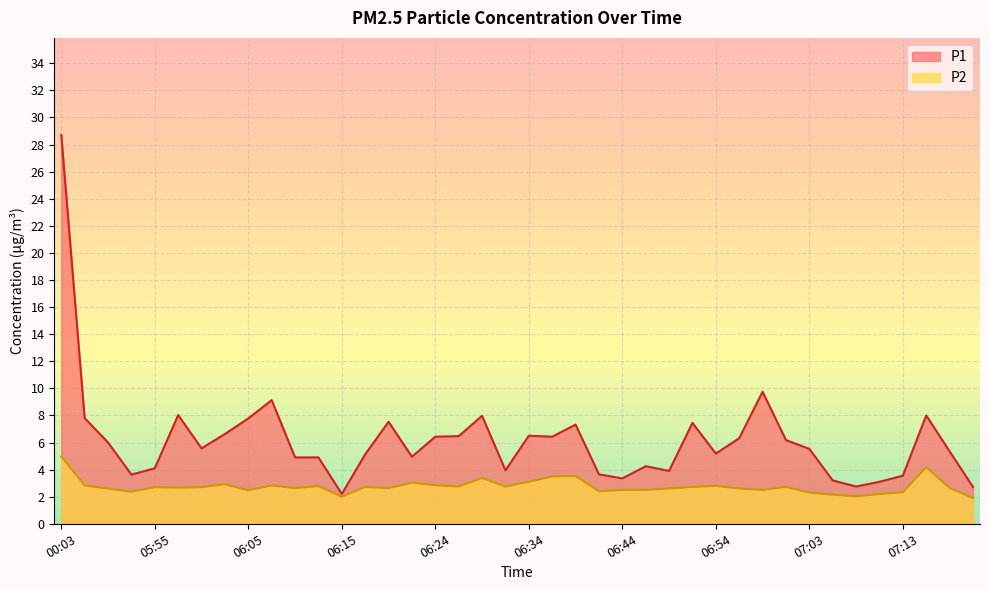

At which label is P2 closest to 3?

06:22